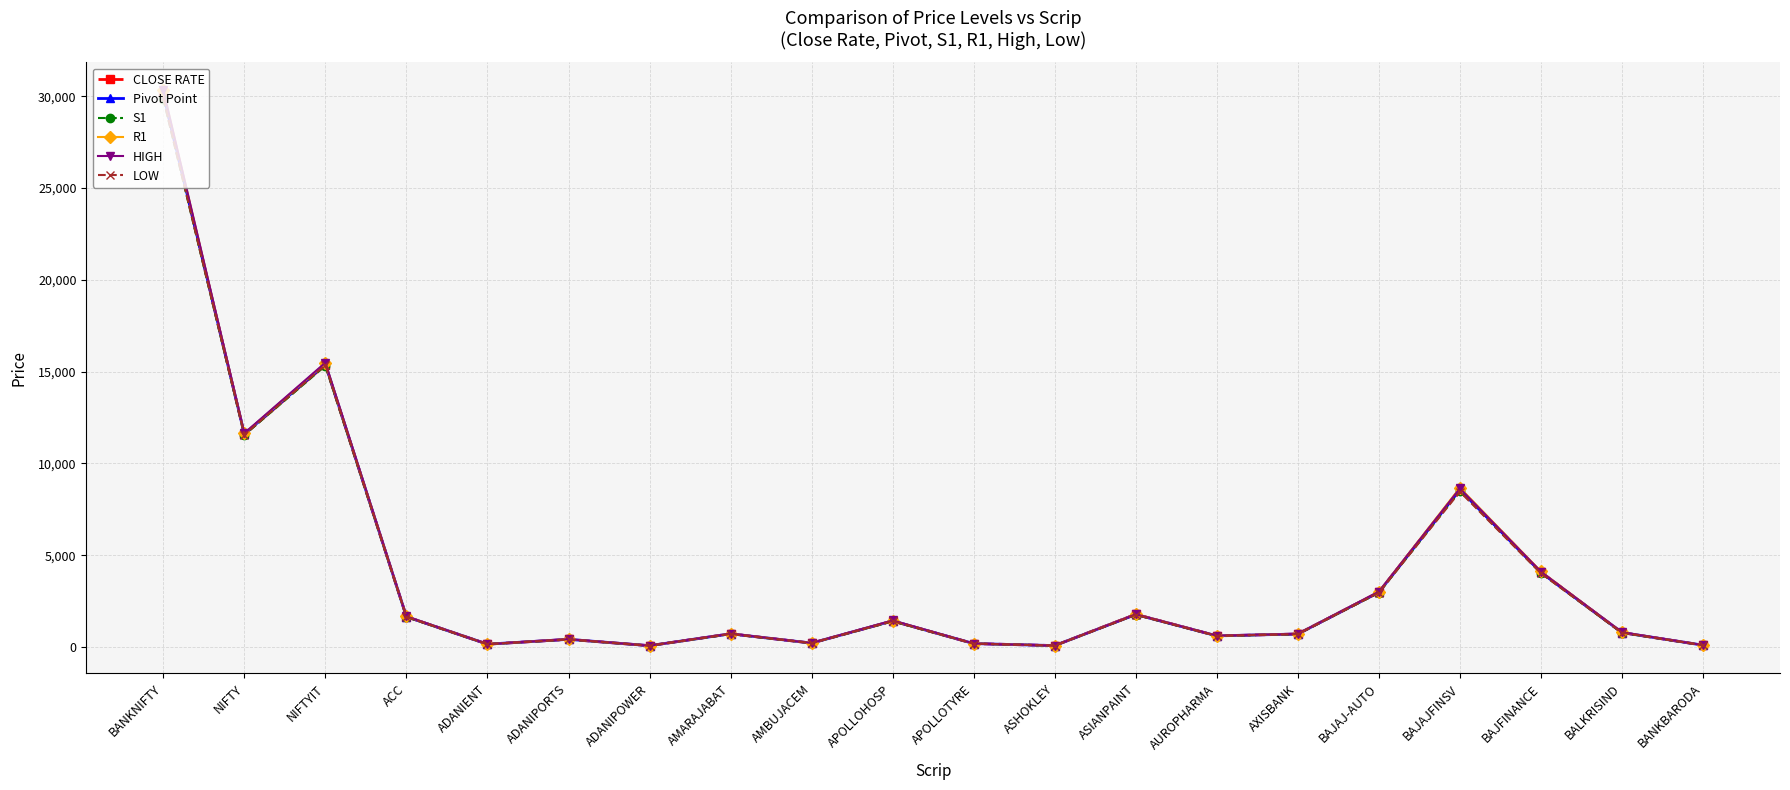

Read the Pivot Point value at NIFTY.

11597.2